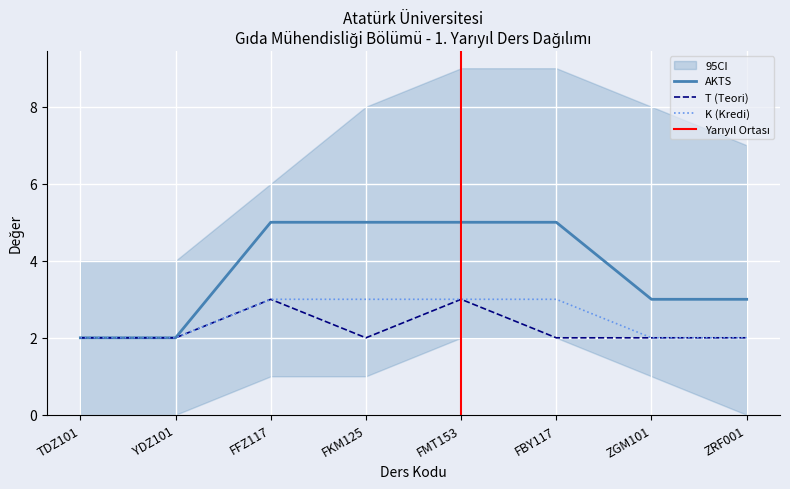

True or false: AKTS (1. Yarıyıl) and T (1. Yarıyıl) cross at least once.

False